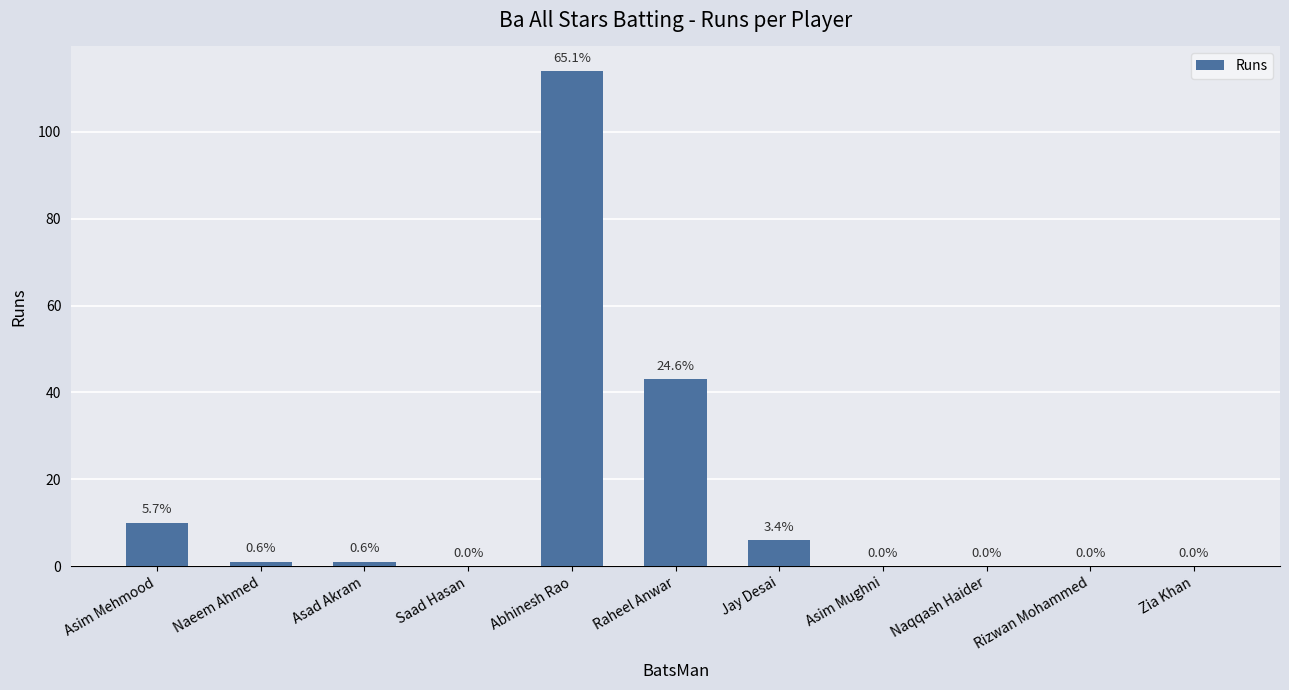

The chart shows a value of 43 at Raheel Anwar. True or false?

True